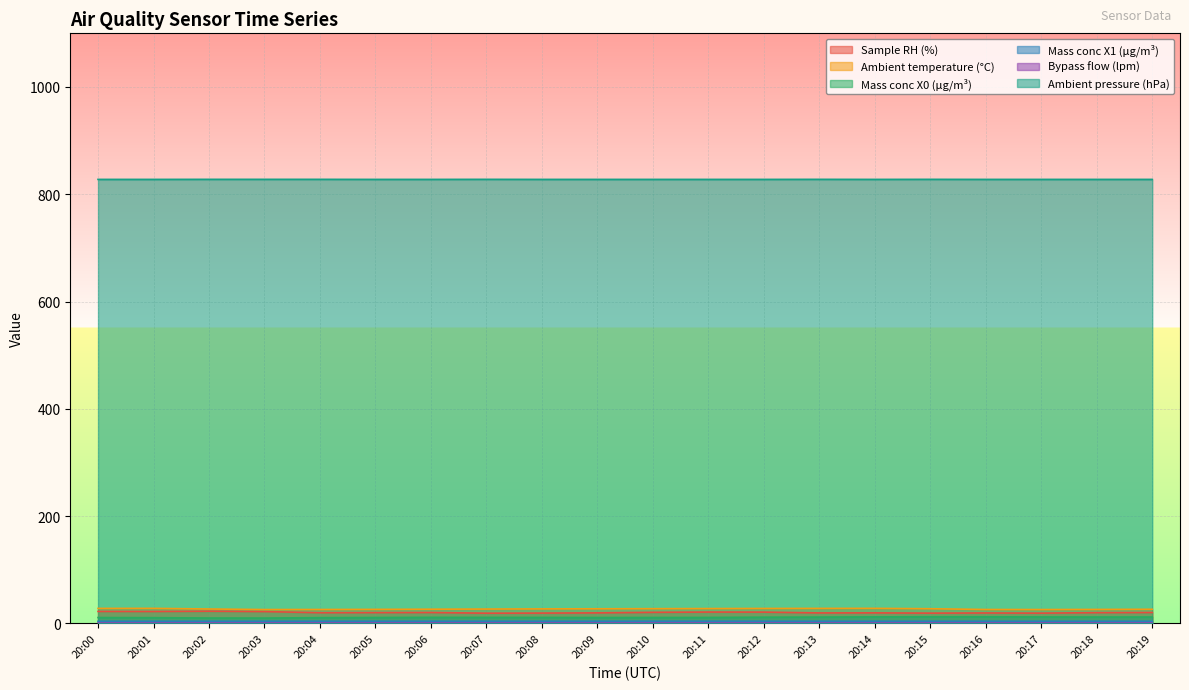

What is the maximum value shown in the chart?

827.8